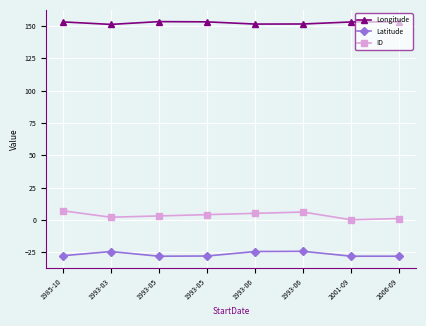

Which series has the widest spread of values?

ID